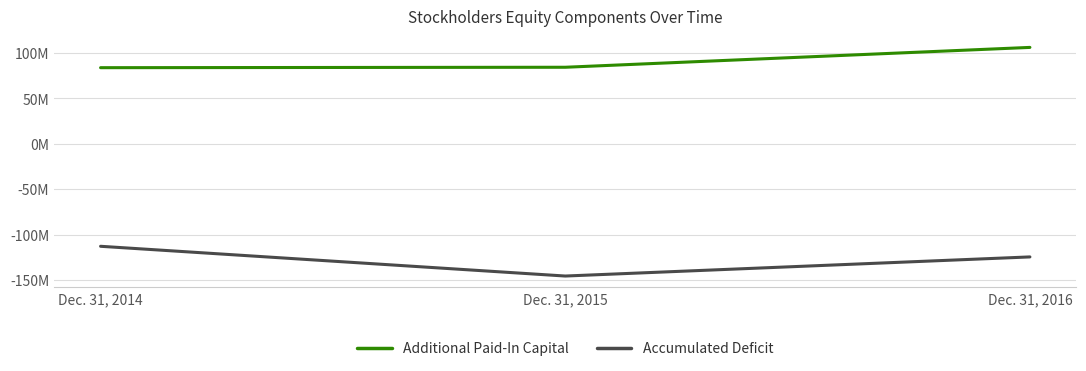

Does the chart display data point markers on the line(s)?

No